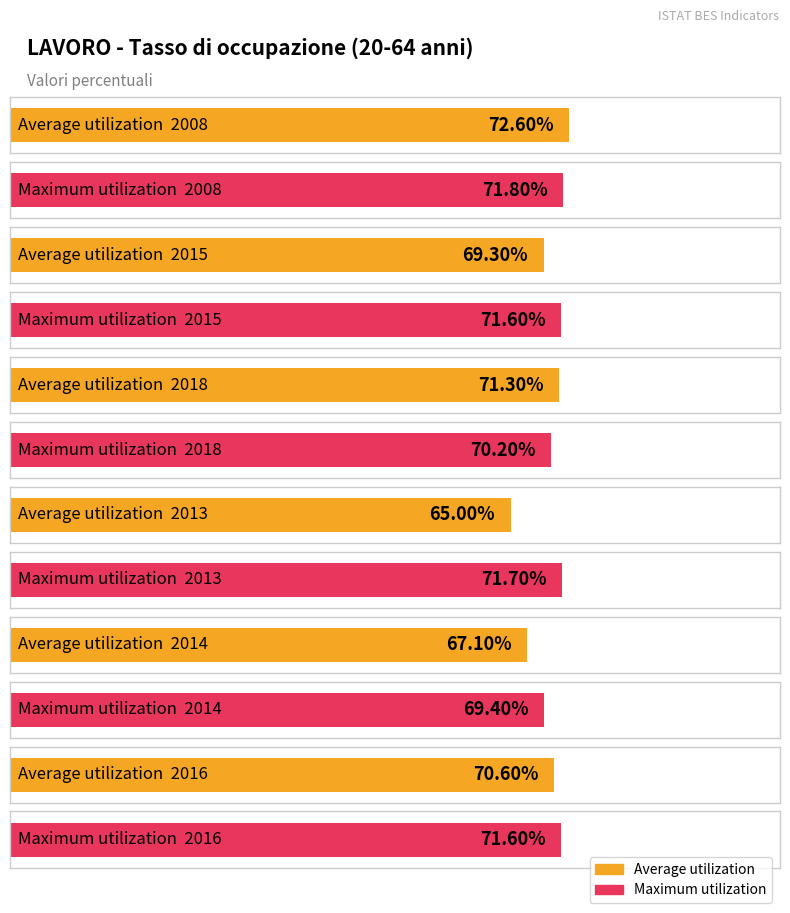

How many values in the Average utilization series exceed 70?

3